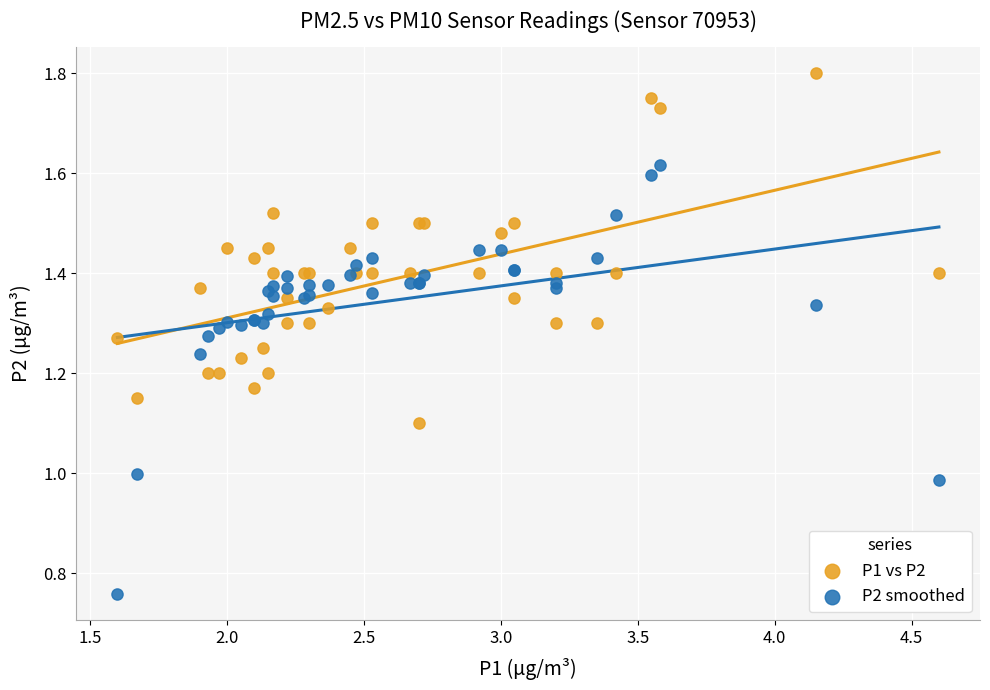

Which series contains the lowest Y value?

P2 smoothed